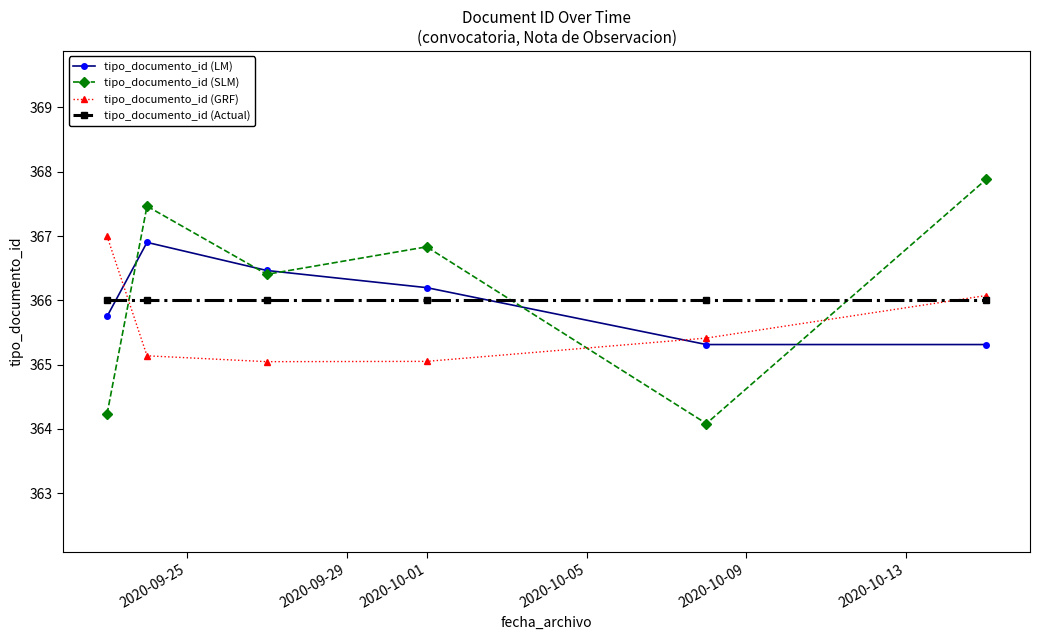

What is the value of the tipo_documento_id (Actual) point at the 6th from the left?

366.0